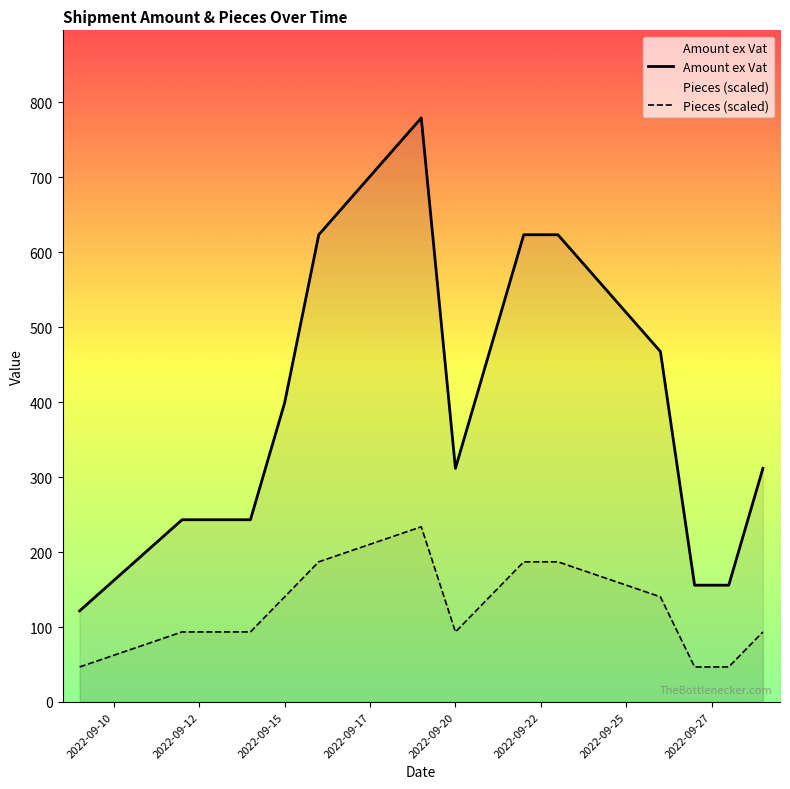

Is it true that Amount ex Vat equals 481.6 at 2022-09-20?

False